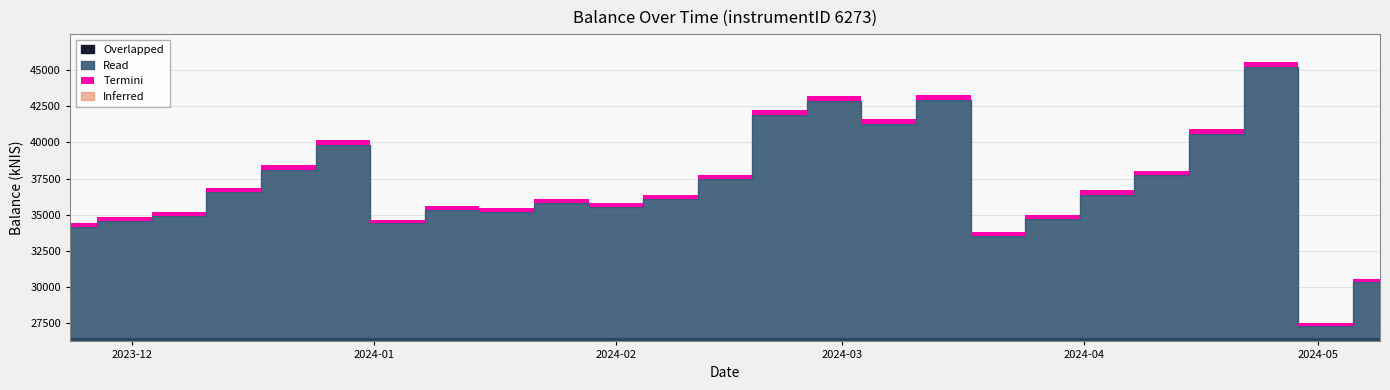

At which category does the data reach its first local valley?

2024-01-04